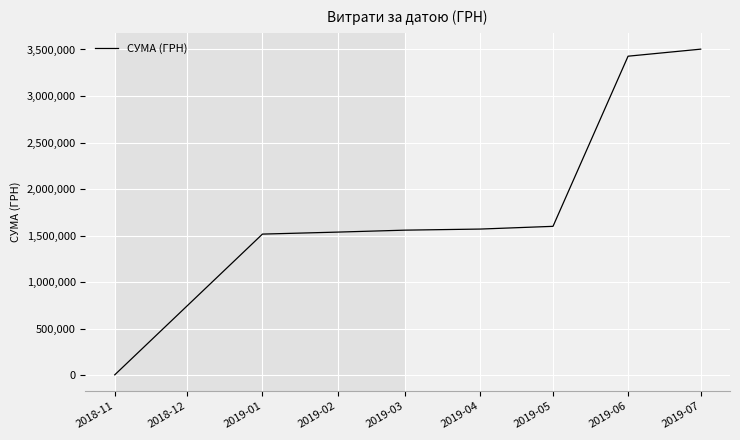

At which category does the chart reach its minimum across all series?

2018-11